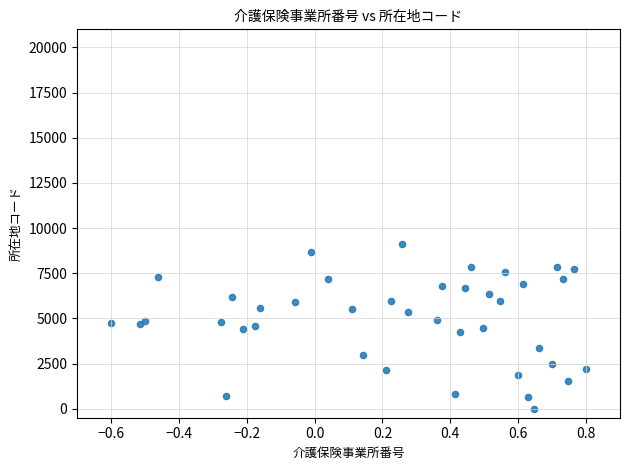

What is the range of X values (max minus min)?

1.4